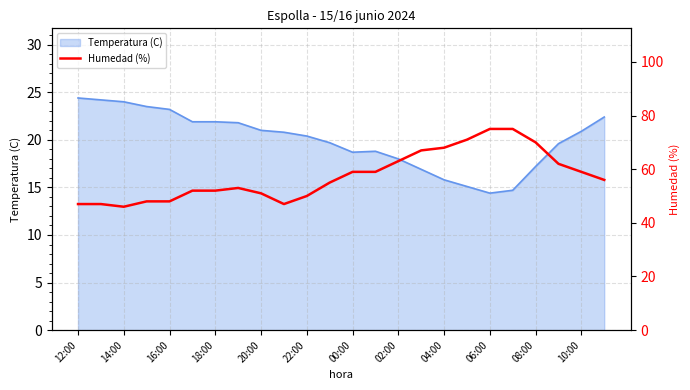

Is it true that Temperatura (C) equals 20.9 at 10:00?

True